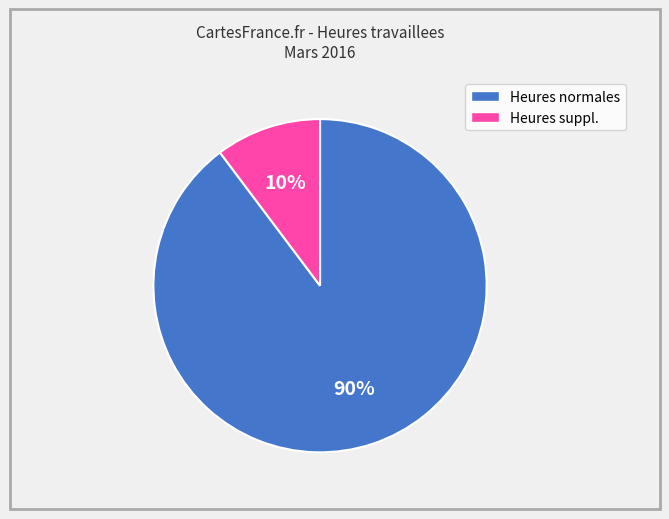

Is there any slice that represents more than half of the pie?

Yes